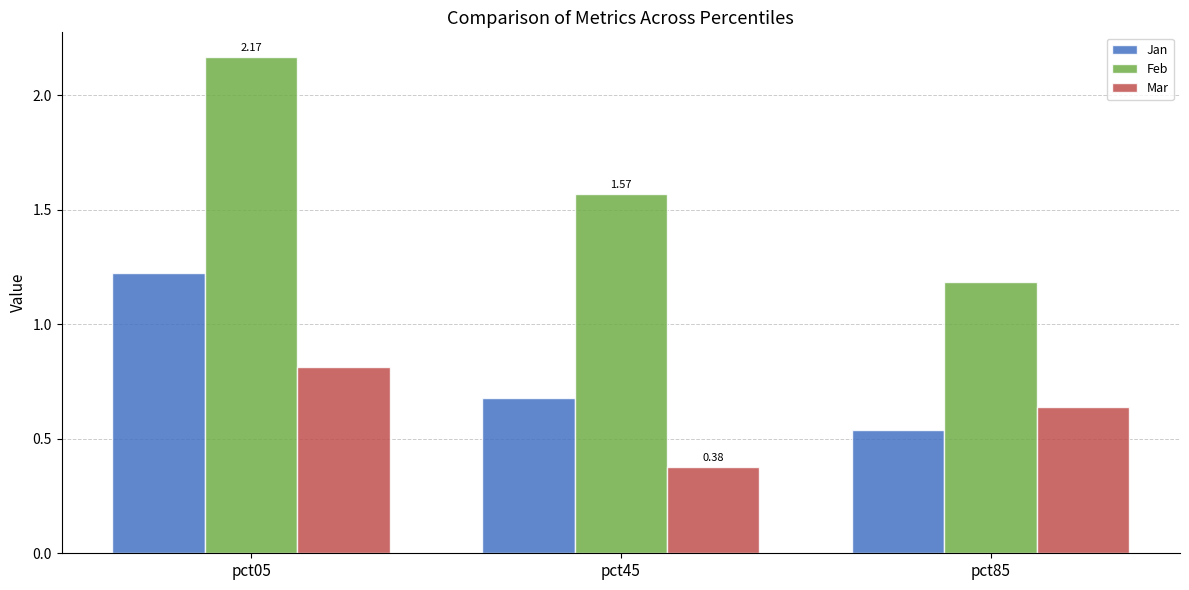

What is the spread (max minus min) of values at pct85?

0.7